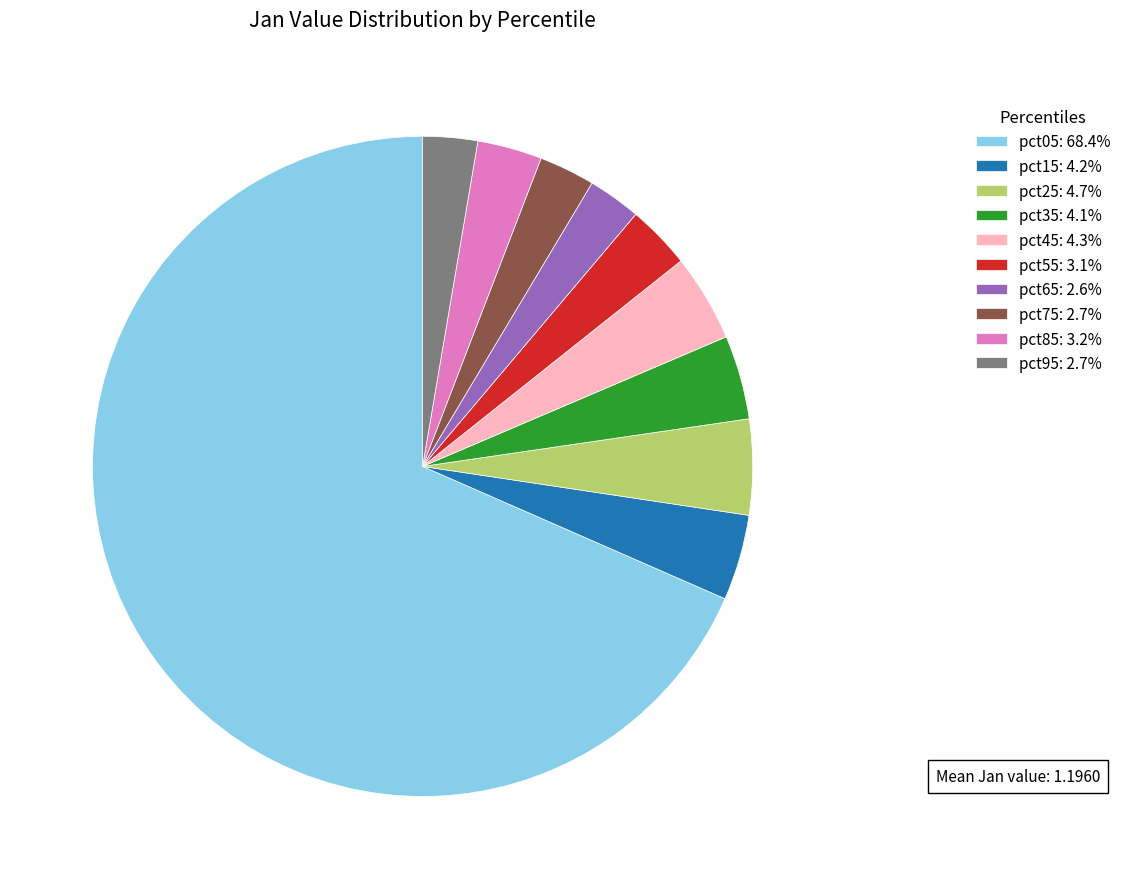

Is the sum of pct05: 68.4% and pct15: 4.2% greater than half?

Yes